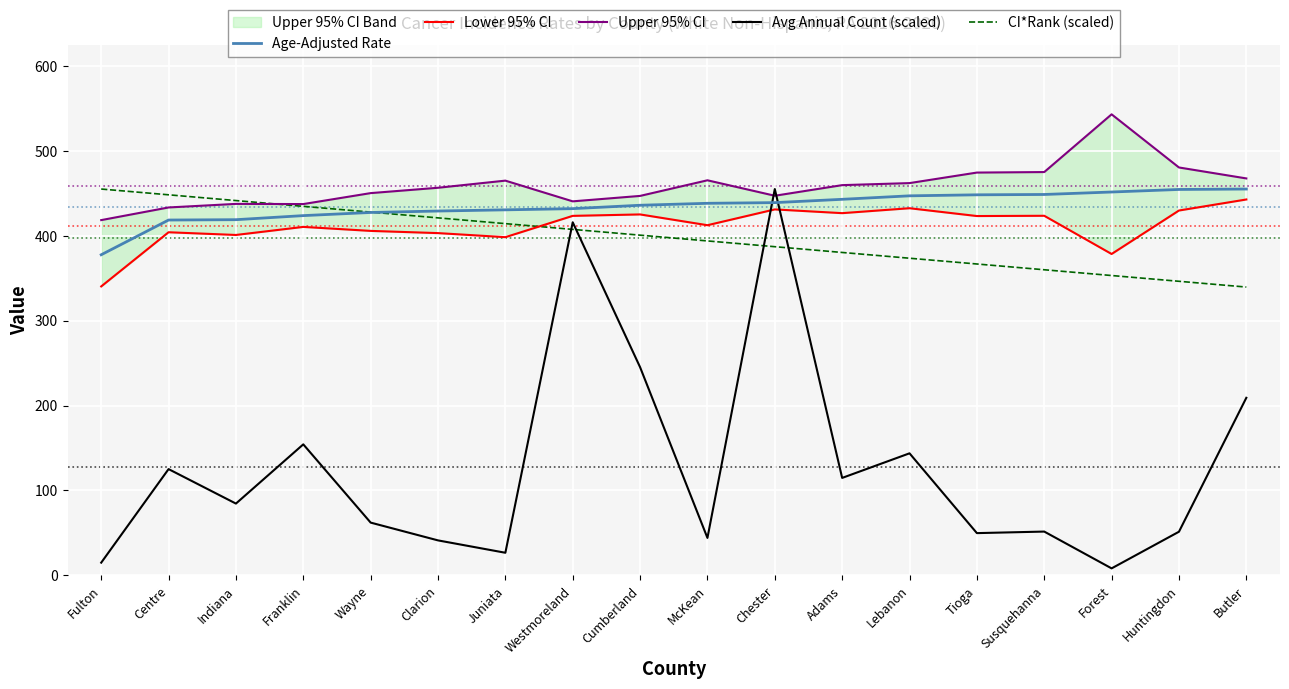

What is the sum of the Avg Annual Count (scaled) values at Juniata and Franklin?

180.9